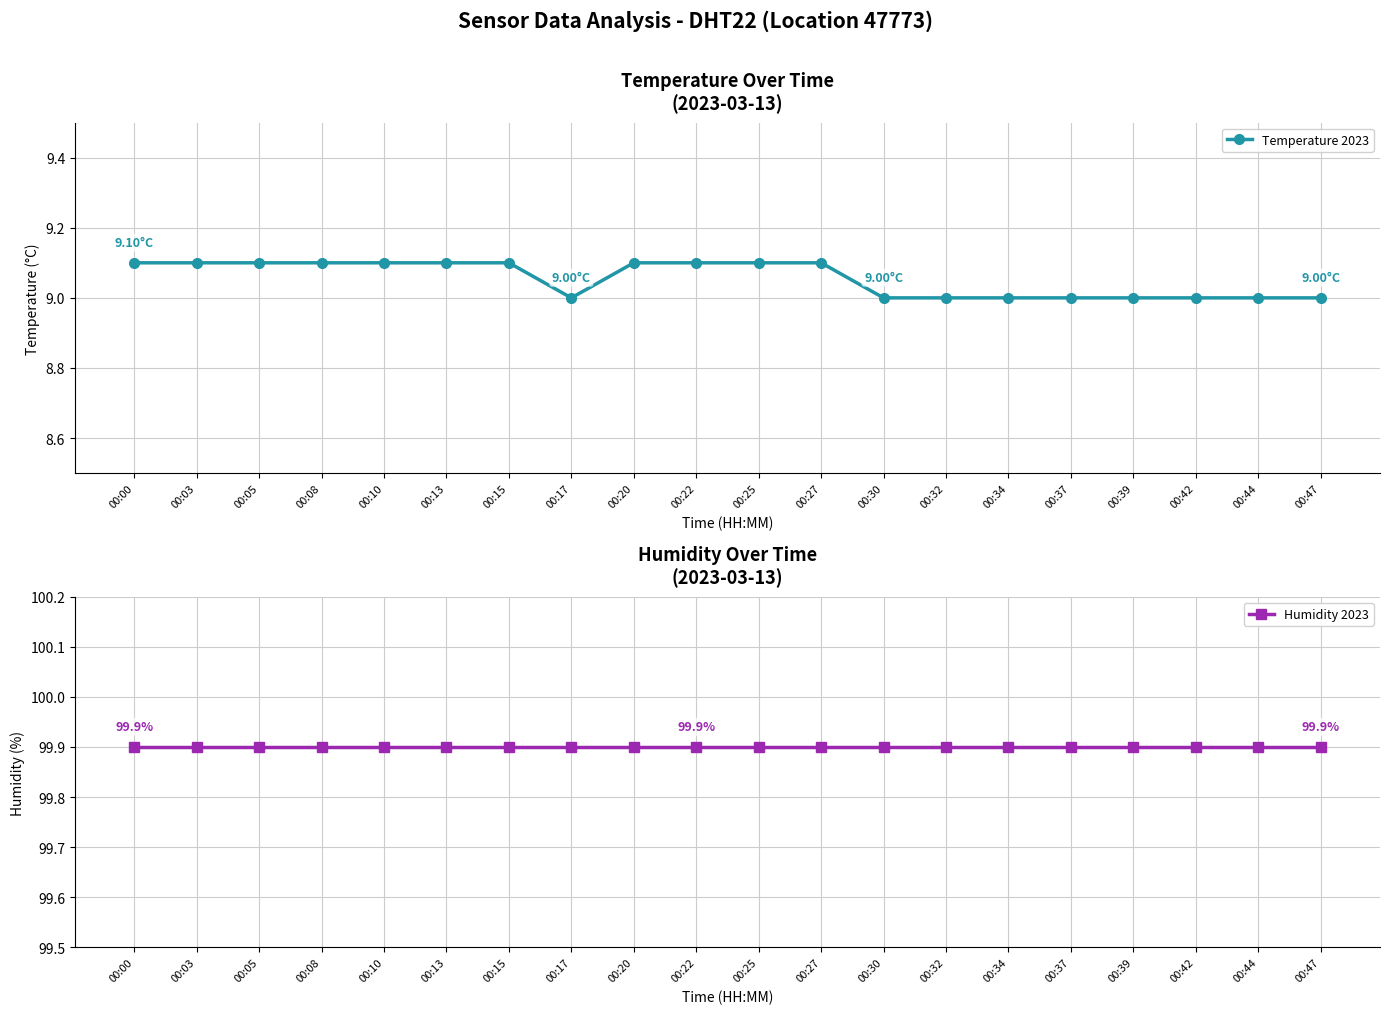

Reading left to right, extract all data points from this chart.

Temperature 2023: 9.1	9.1	9.1	9.1	9.1	9.1	9.1	9.0	9.1	9.1	9.1	9.1	9.0	9.0	9.0	9.0	9.0	9.0	9.0	9.0
Humidity 2023: 99.9	99.9	99.9	99.9	99.9	99.9	99.9	99.9	99.9	99.9	99.9	99.9	99.9	99.9	99.9	99.9	99.9	99.9	99.9	99.9